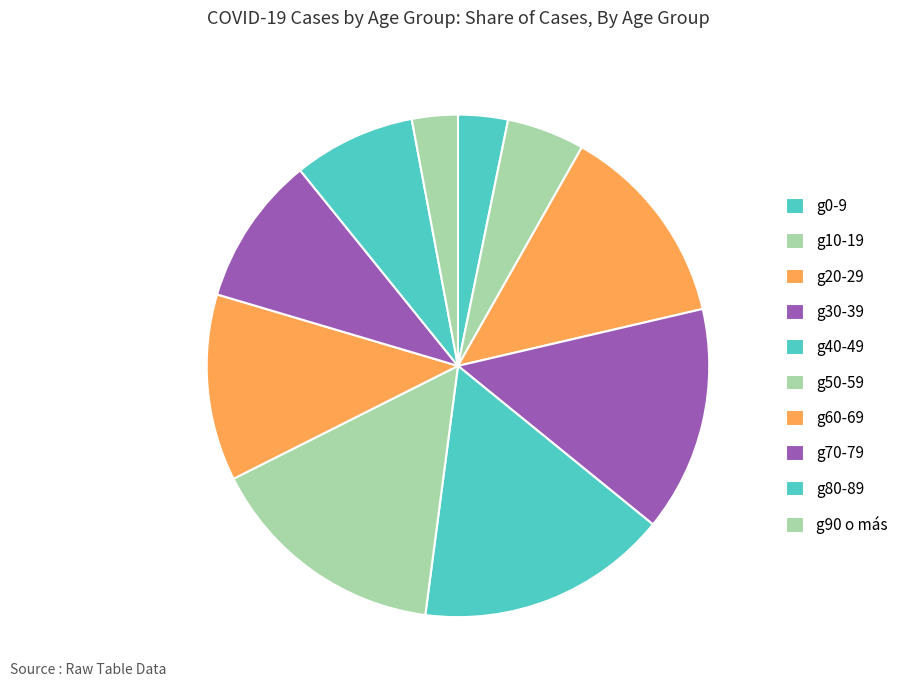

What is the largest slice in the pie chart?

g40-49